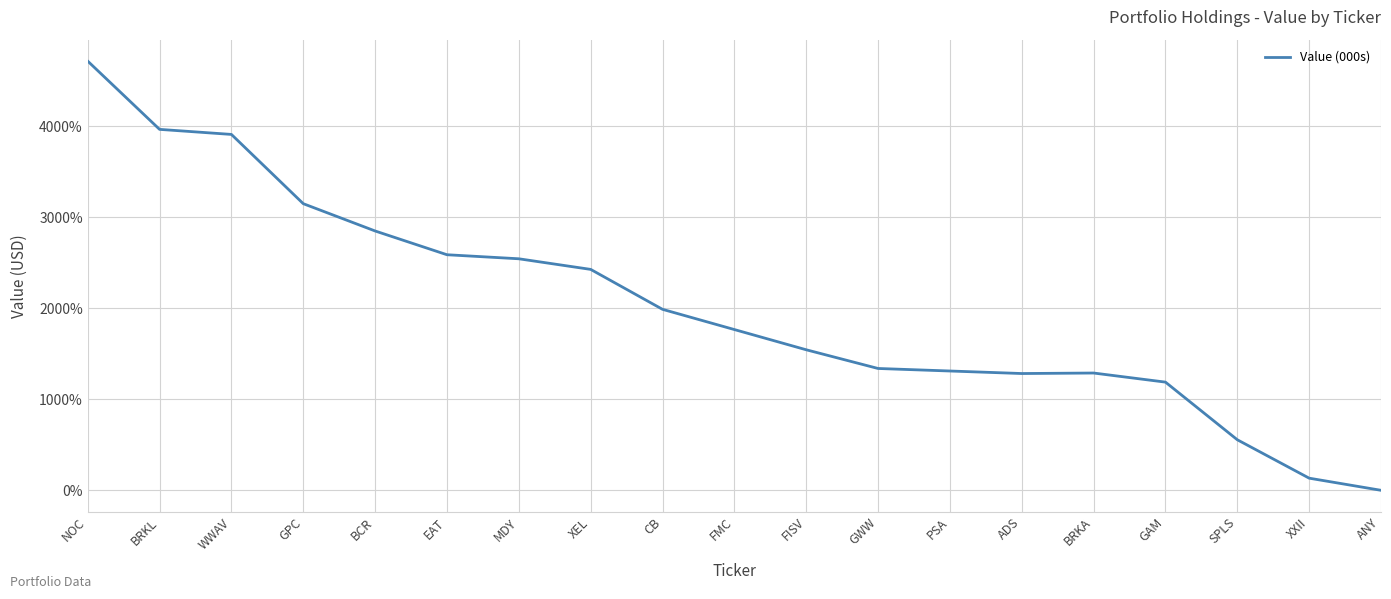

What is the sum of all values?

38555.6